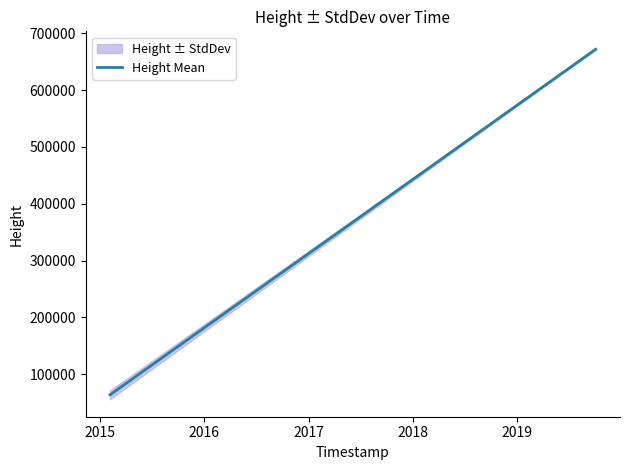

What is the value of the 3rd point from the left?

671802